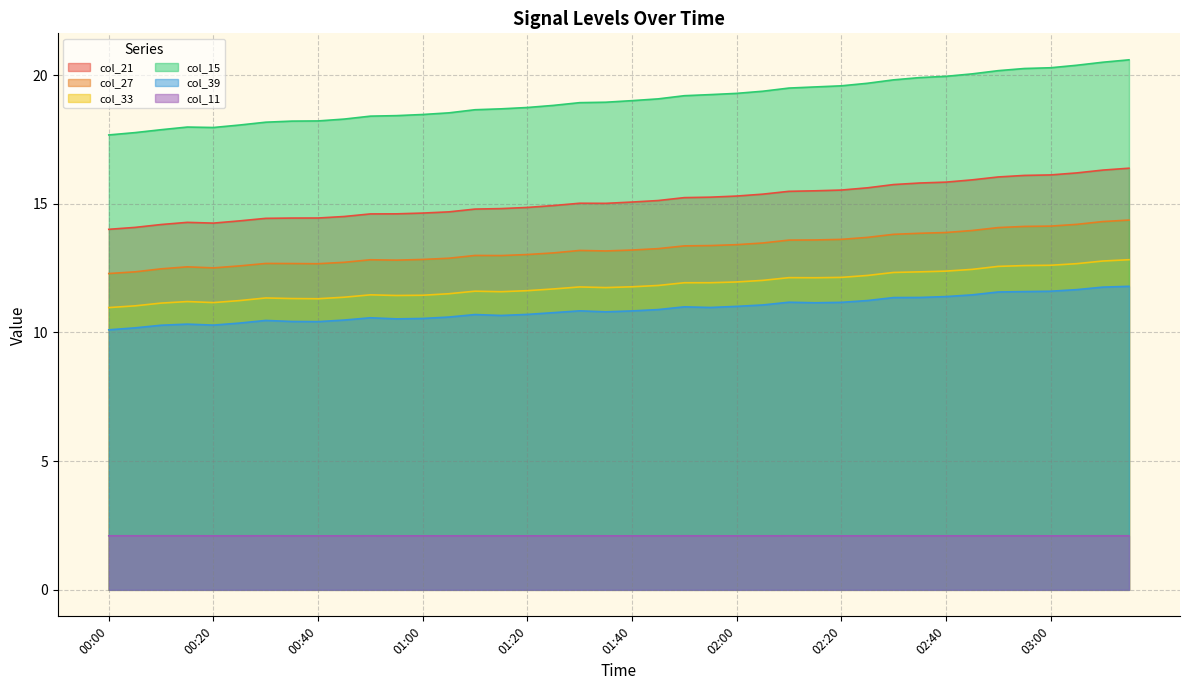

Which series has the widest spread of values?

col_15